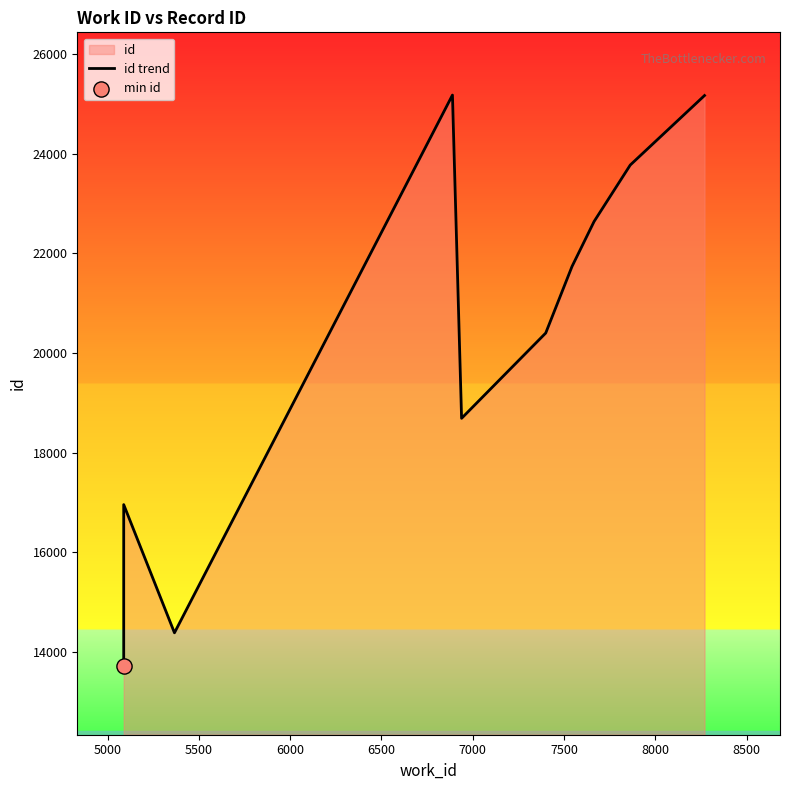

Which has a higher value, 6000 or 7000?

6000